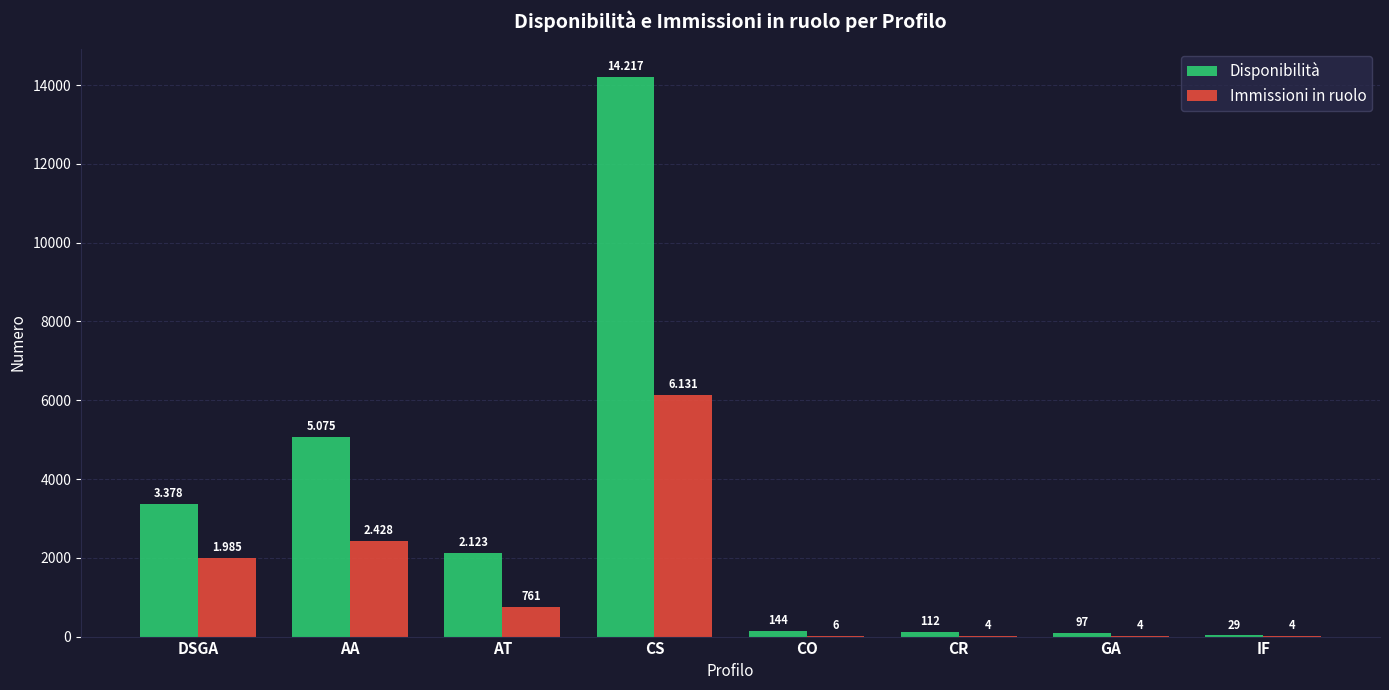

Is it true that Disponibilità equals 3156 at AA?

False